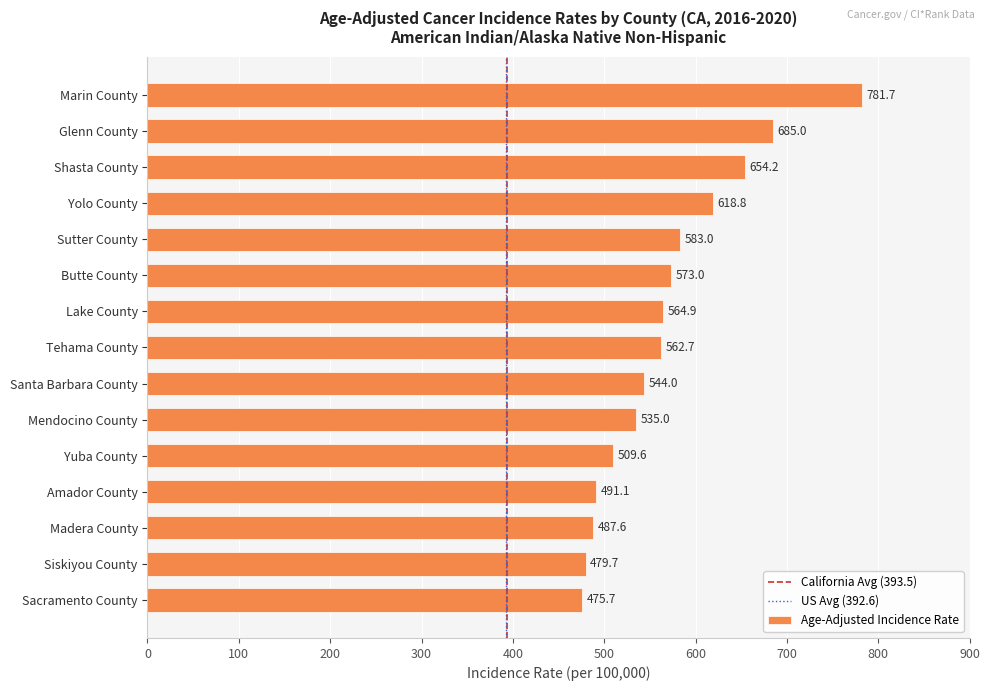

Reading top to bottom, what are all the values shown in this chart?

Marin County=781.7	Glenn County=685.0	Shasta County=654.2	Yolo County=618.8	Sutter County=583.0	Butte County=573.0	Lake County=564.9	Tehama County=562.7	Santa Barbara County=544.0	Mendocino County=535.0	Yuba County=509.6	Amador County=491.1	Madera County=487.6	Siskiyou County=479.7	Sacramento County=475.7